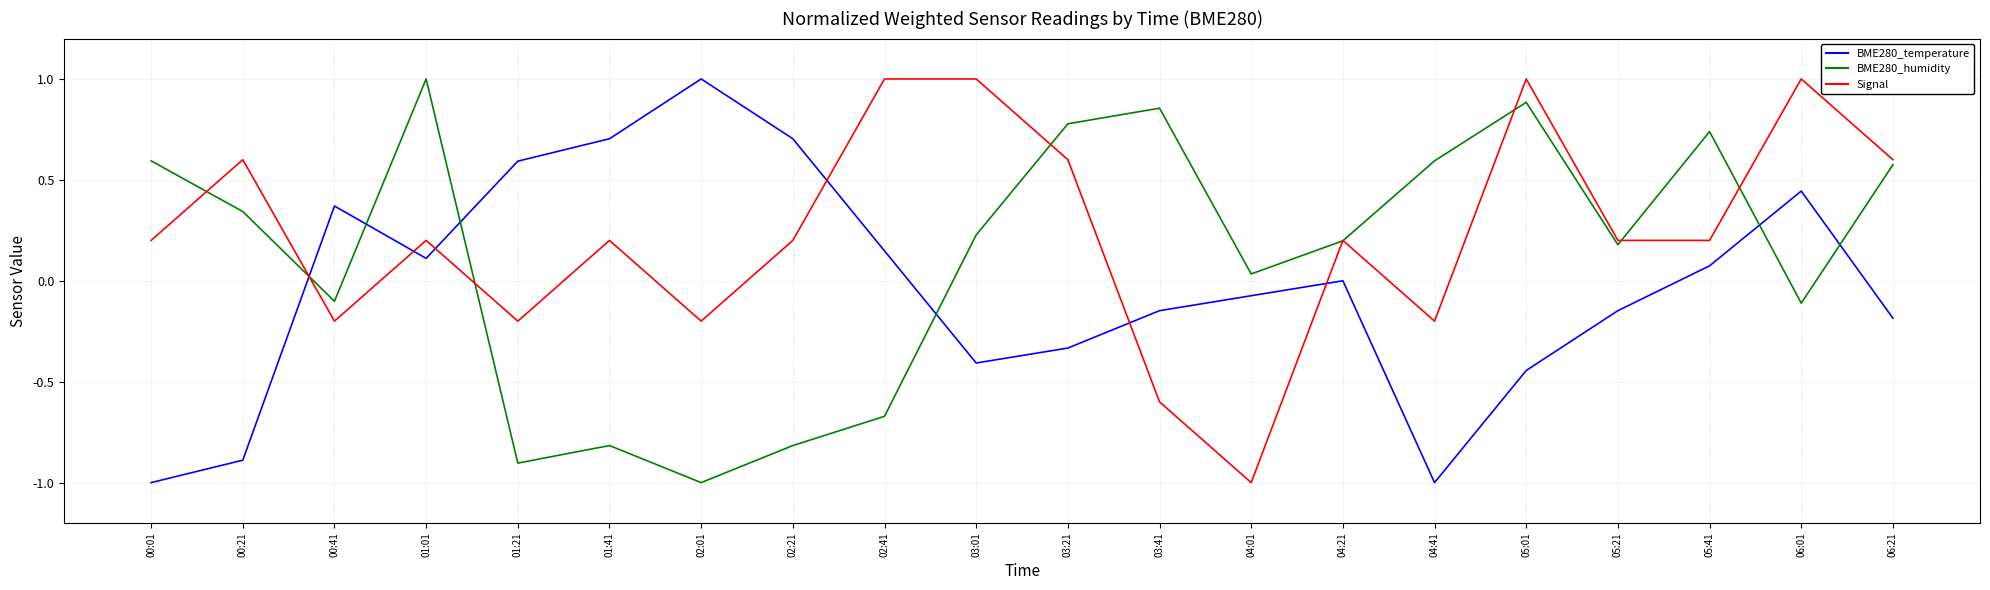

Which series changed the most between 01:21 and 05:21?

BME280_humidity